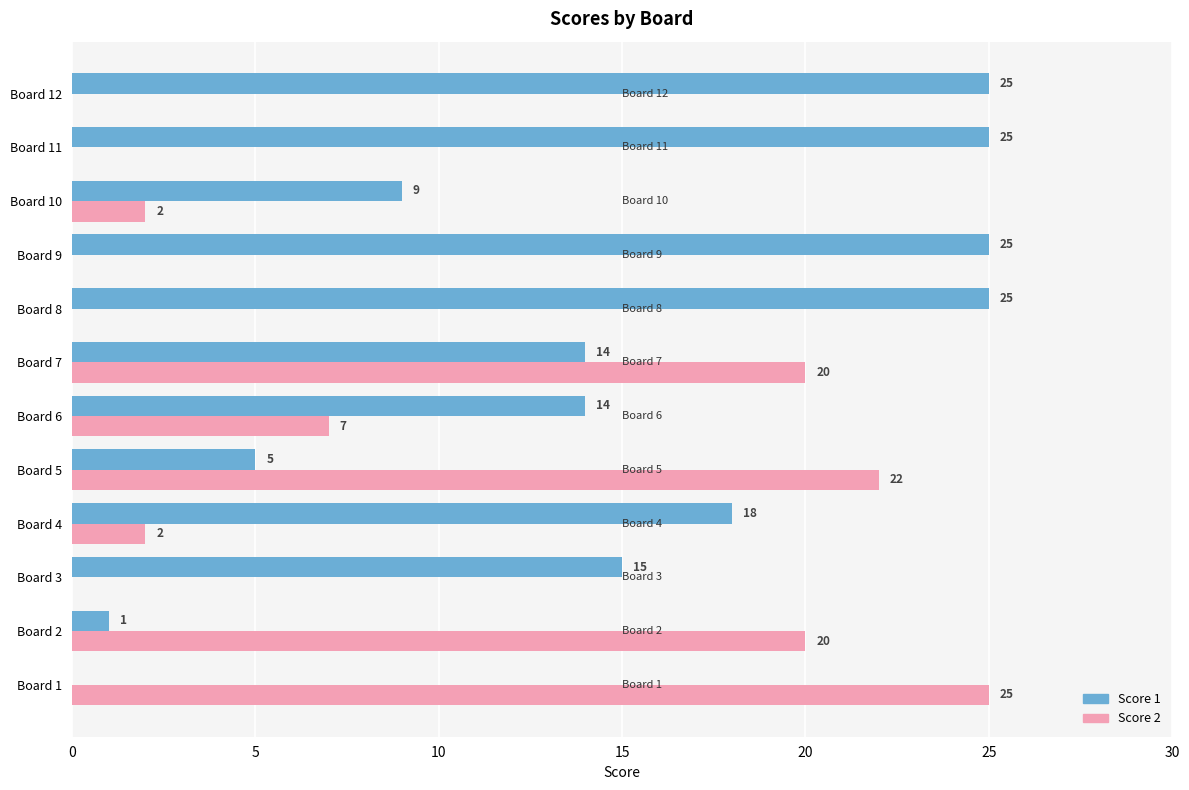

At which category is the sum across all series the highest?

Board 7